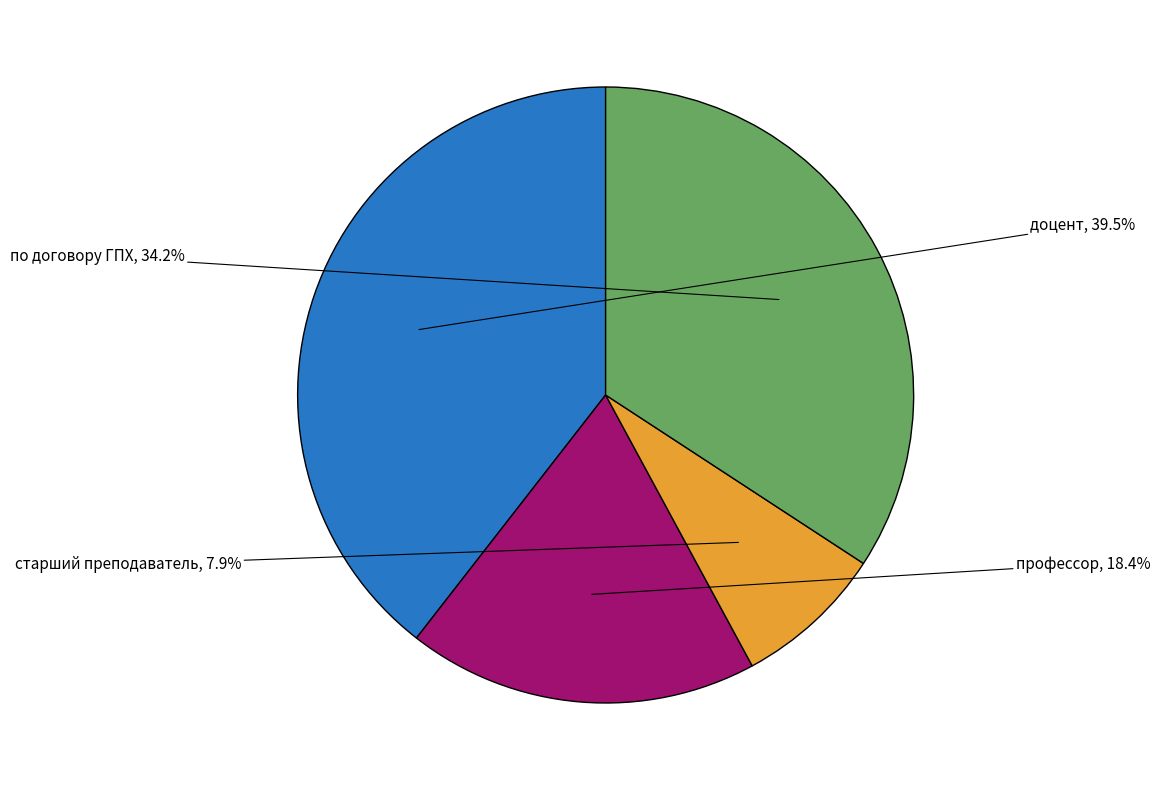

Does any single category account for the majority?

No